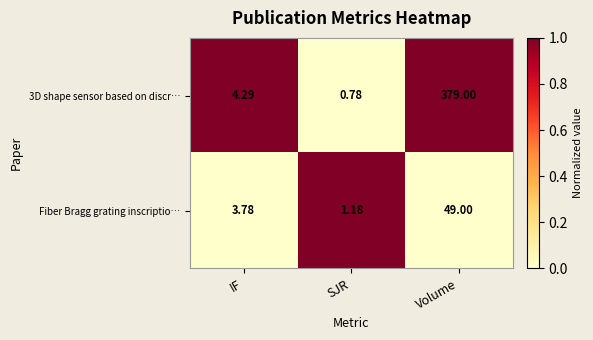

Is the value of 3D shape sensor based on discr… at Volume greater than the value of Fiber Bragg grating inscriptio… at Volume?

Yes